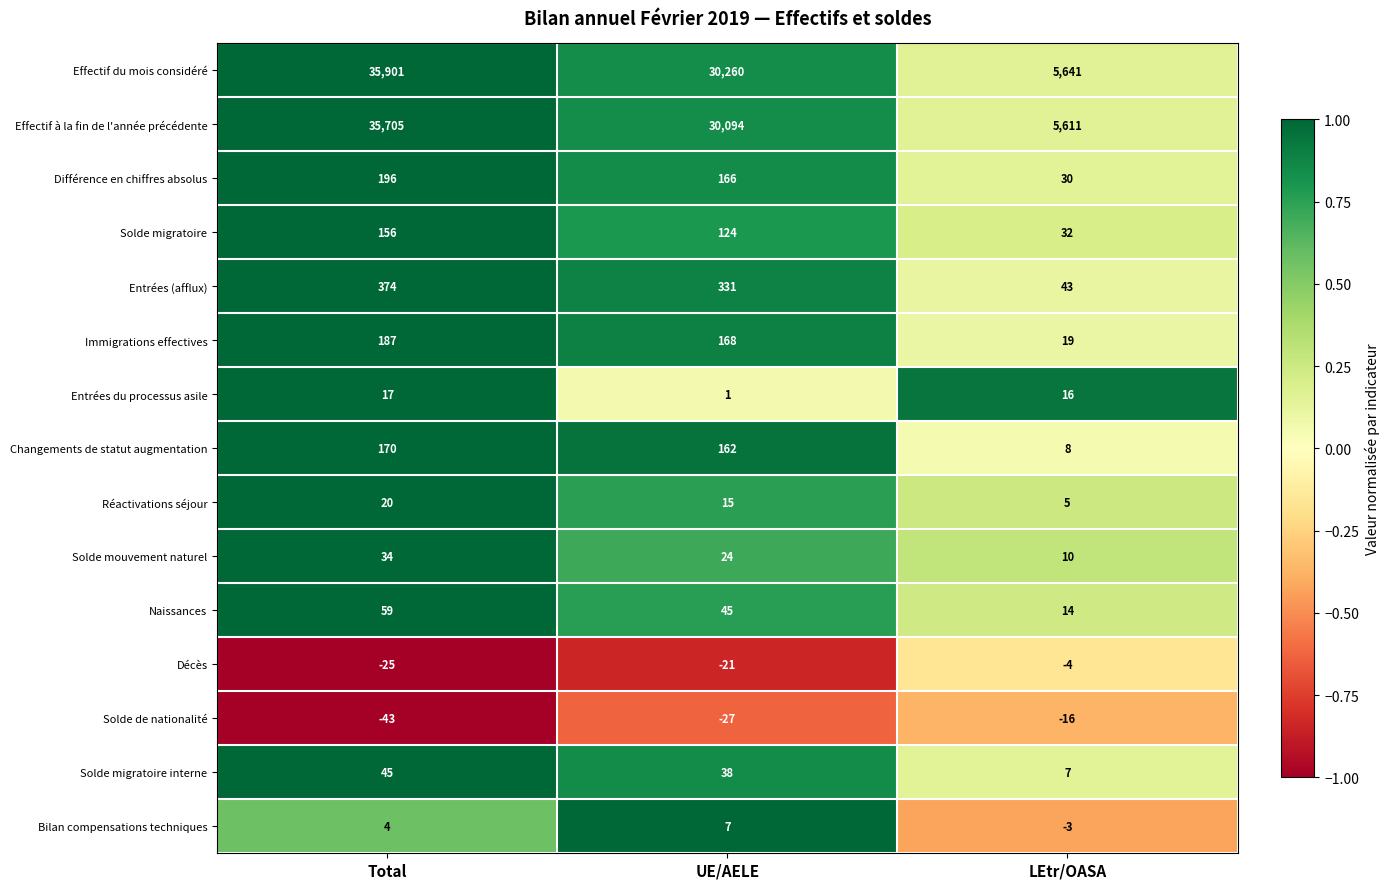

The value of Décès at LEtr/OASA is -1. True or false?

False